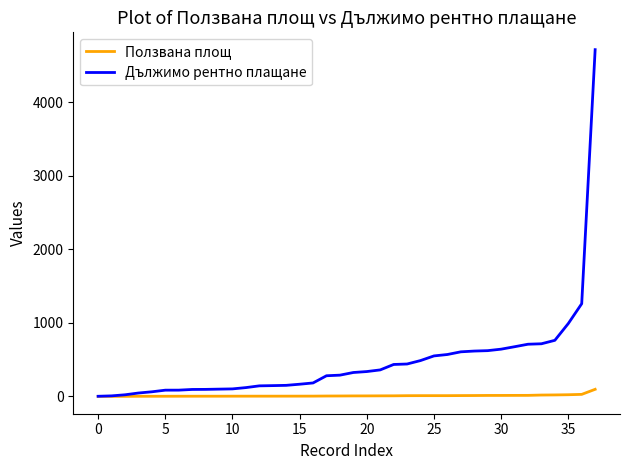

Which series has the largest total across all categories?

Дължимо рентно плащане